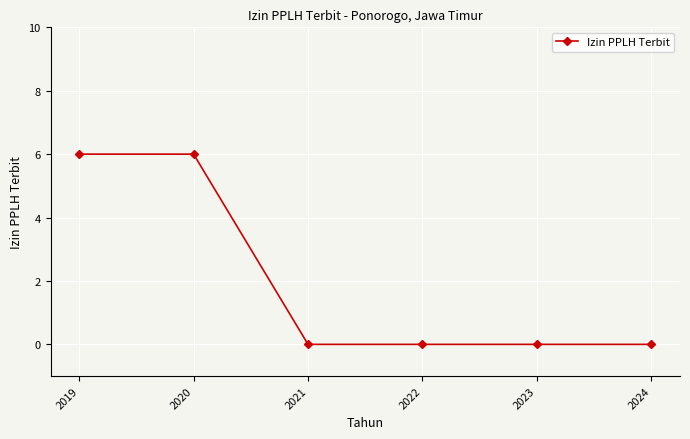

What is the sum of the values at 2022 and 2019?

6